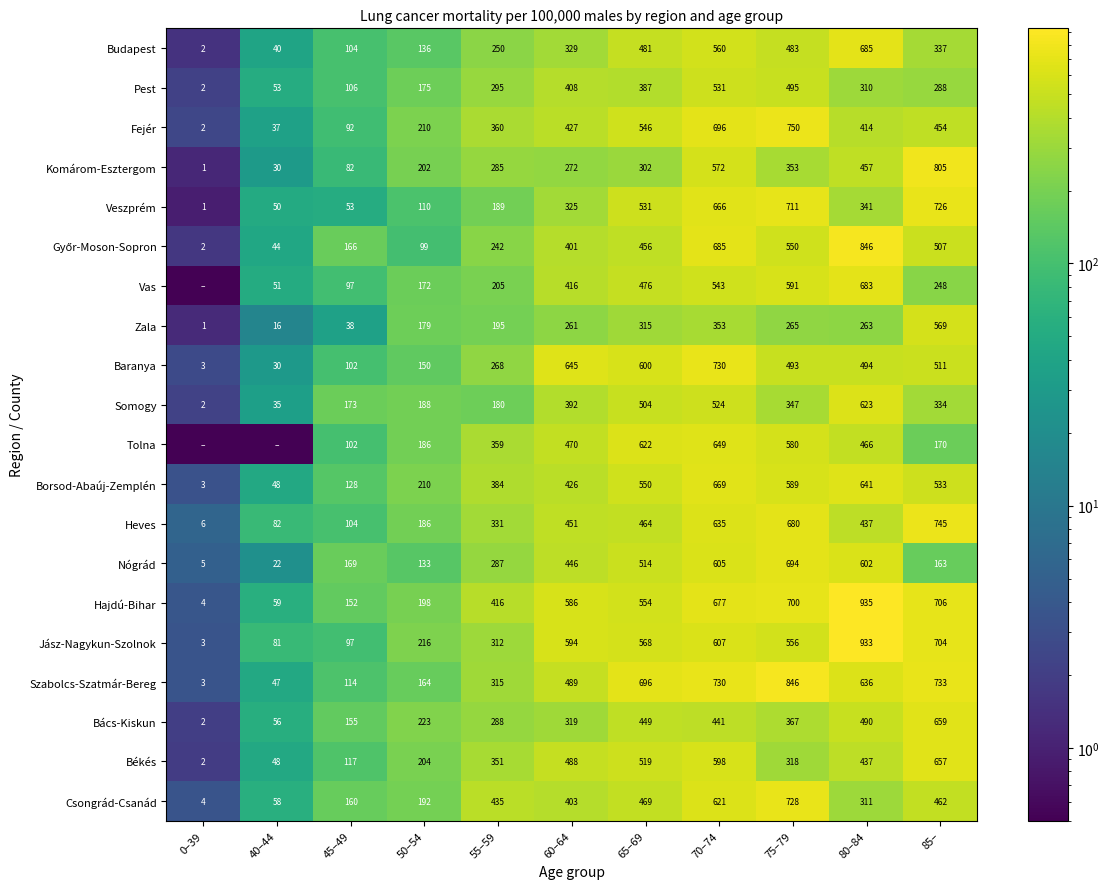

Is it true that Komárom-Esztergom equals 85.6 at 50–54?

False